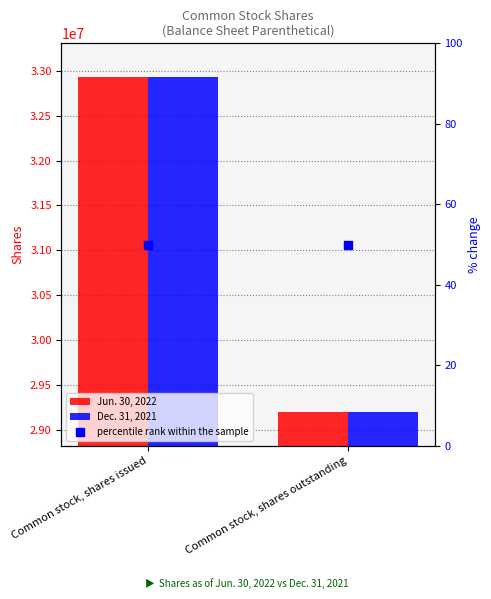

At how many categories does at least one series exceed 30473482?

1